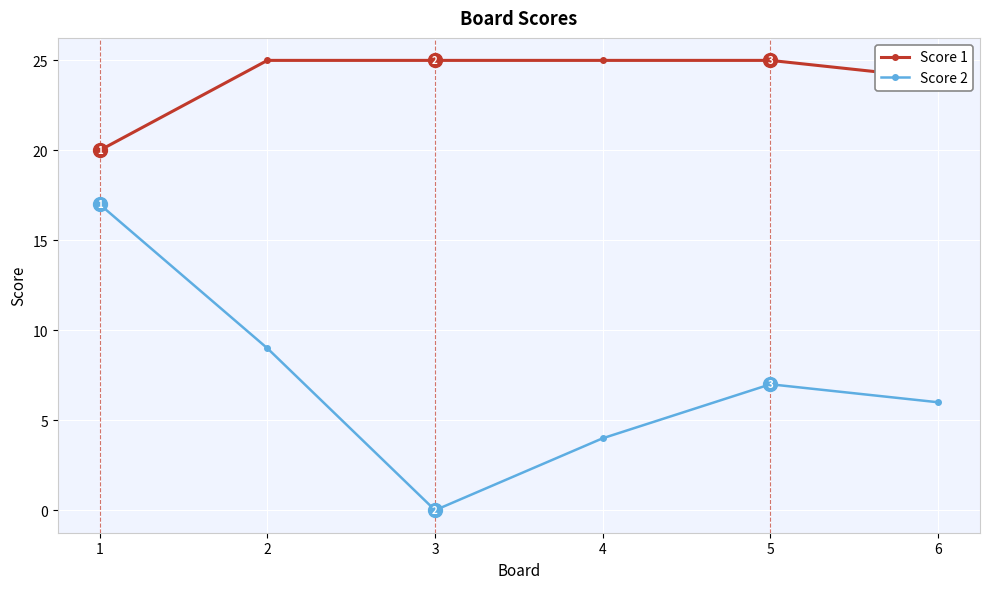

True or false: Score 1 and Score 2 cross at least once.

False